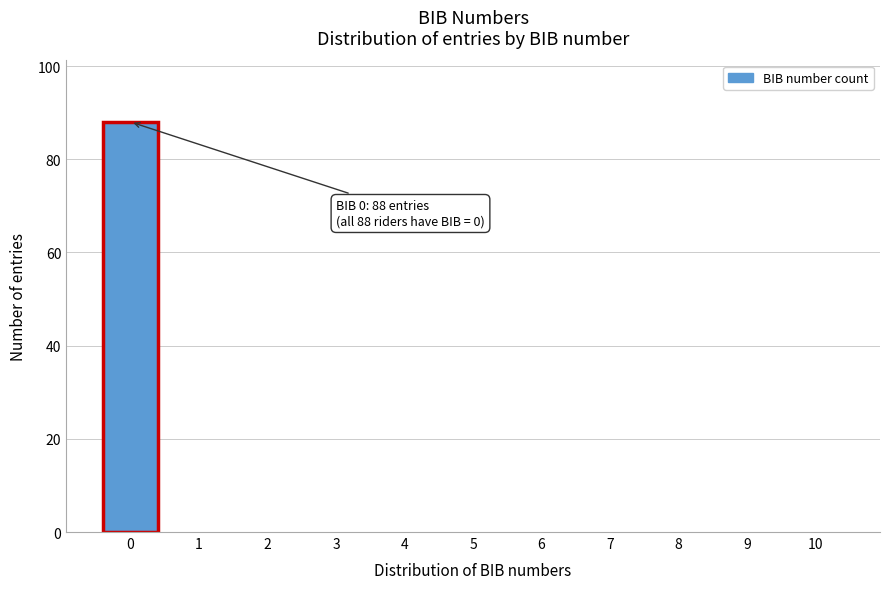

Reading left to right, extract all data points from this chart.

0=88	1=0	2=0	3=0	4=0	5=0	6=0	7=0	8=0	9=0	10=0